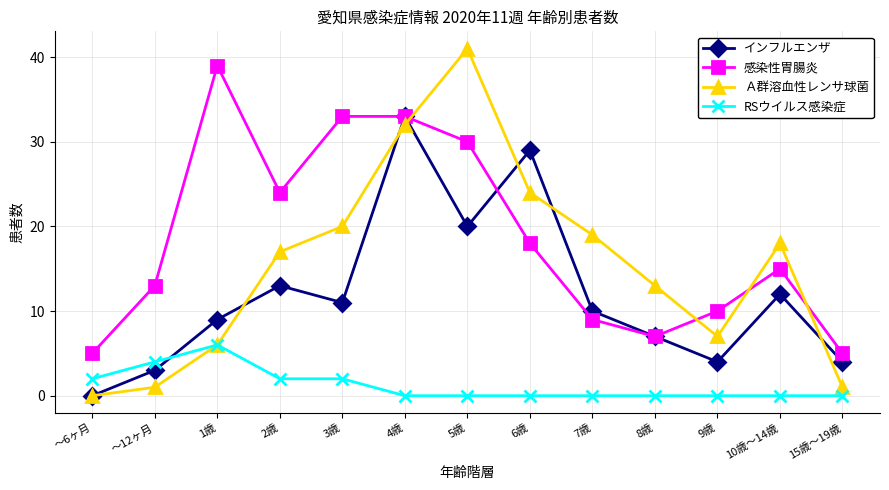

Read the Ａ群溶血性レンサ球菌 value at 8歳.

13